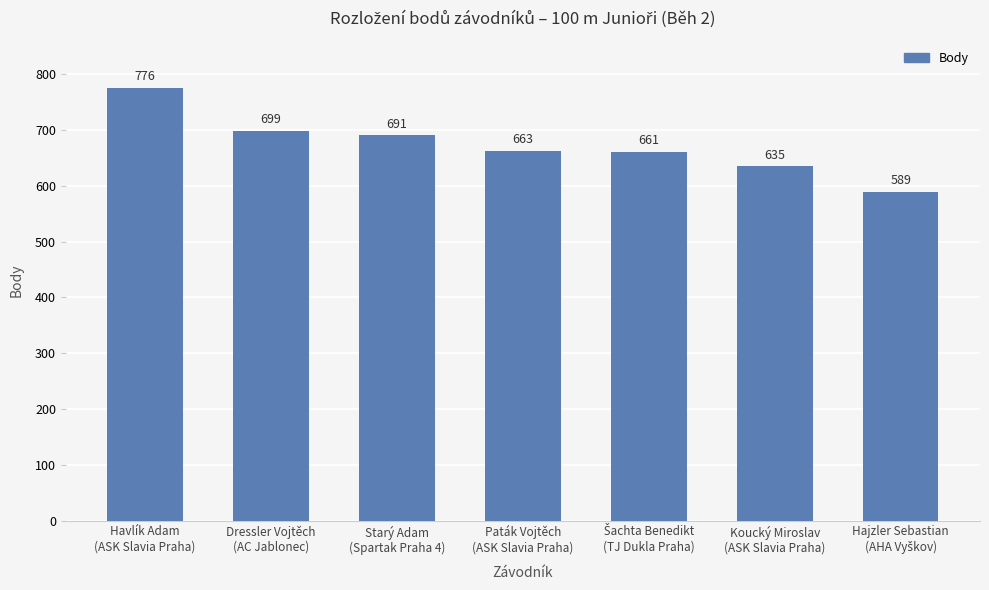

What is the difference between the second highest and minimum values?

110